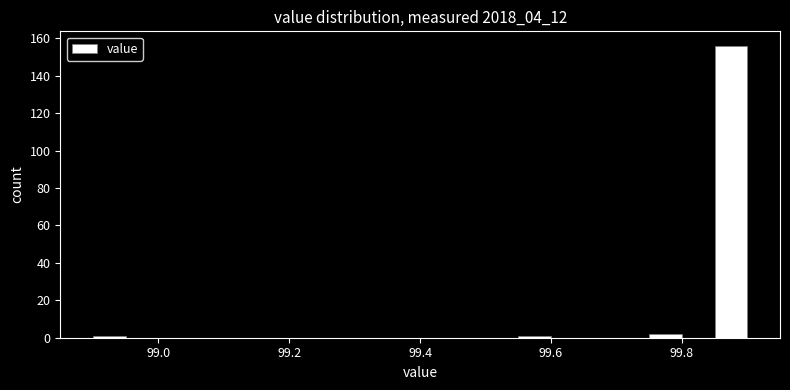

Read against the x-axis, roughly where is the centre of the tallest bar?

99.88